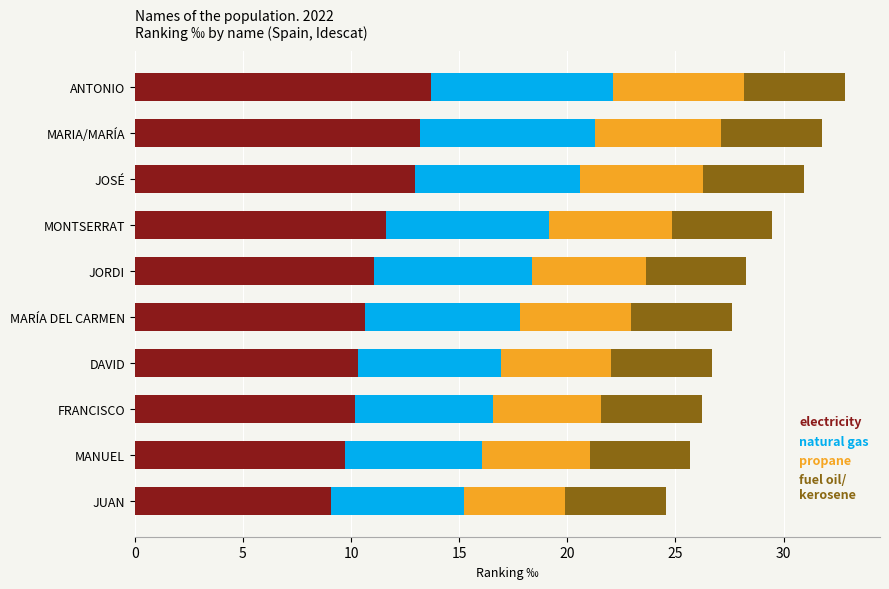

What is the total value across all series at ANTONIO?

32.8